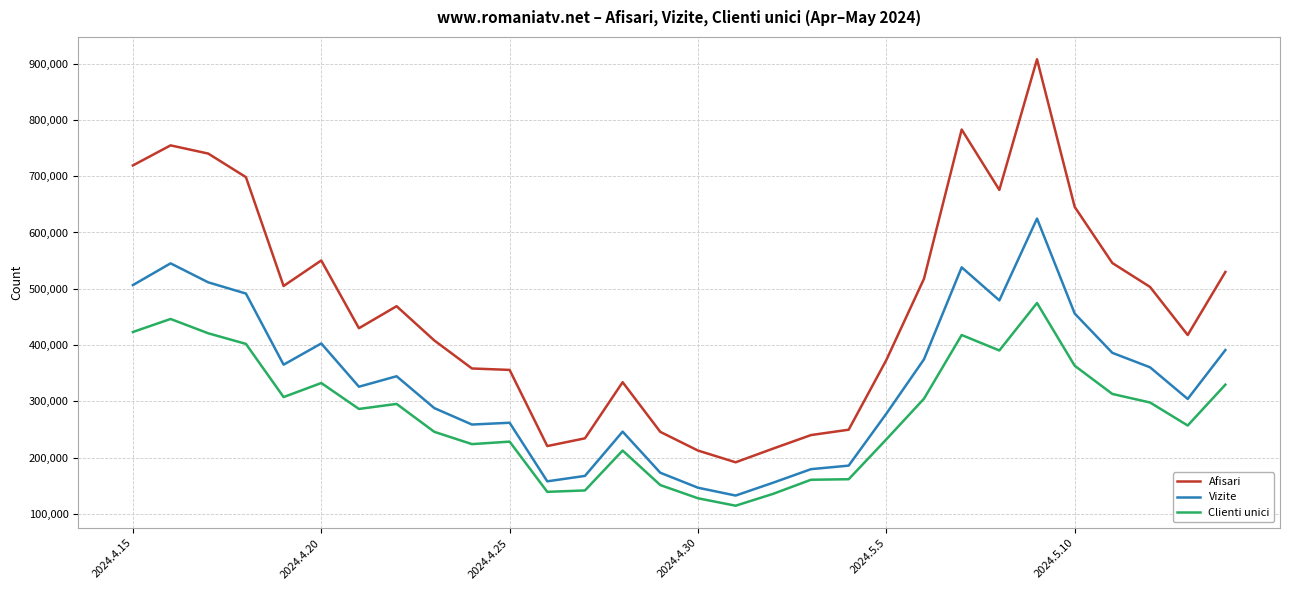

What is the difference between the maximum and minimum values in the Clienti unici series?

360122